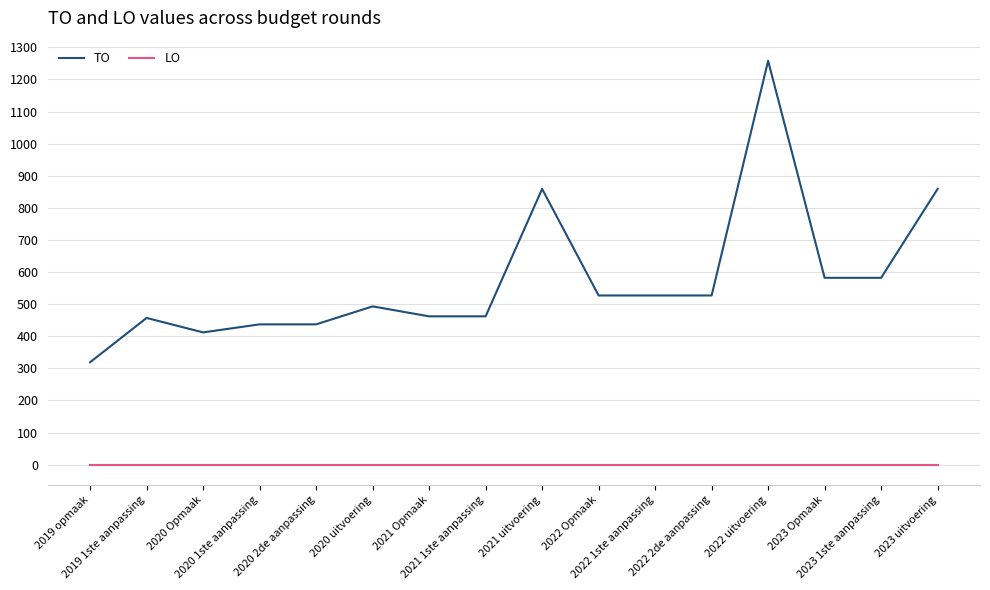

True or false: TO and LO cross at least once.

False